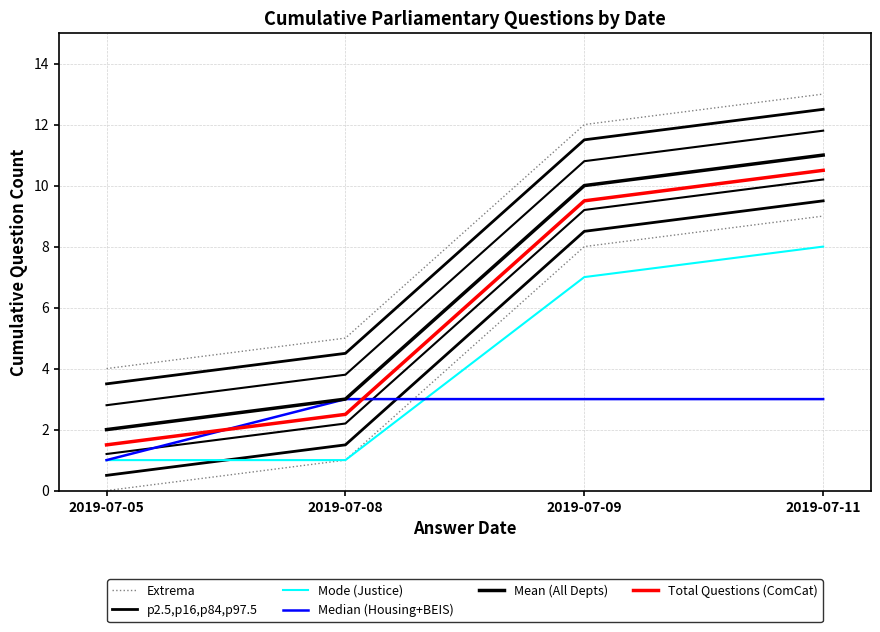

Reading left to right, extract all data points from this chart.

Extrema: 2019-07-05=4.0	2019-07-08=5.0	2019-07-09=12.0	2019-07-11=13.0
p2.5,p16,p84,p97.5: 2019-07-05=3.5	2019-07-08=4.5	2019-07-09=11.5	2019-07-11=12.5
Mode (Justice): 2019-07-05=1.0	2019-07-08=1.0	2019-07-09=7.0	2019-07-11=8.0
Median (Housing+BEIS): 2019-07-05=1.0	2019-07-08=3.0	2019-07-09=3.0	2019-07-11=3.0
Mean (All Depts): 2019-07-05=2.0	2019-07-08=3.0	2019-07-09=10.0	2019-07-11=11.0
Total Questions (ComCat): 2019-07-05=1.5	2019-07-08=2.5	2019-07-09=9.5	2019-07-11=10.5